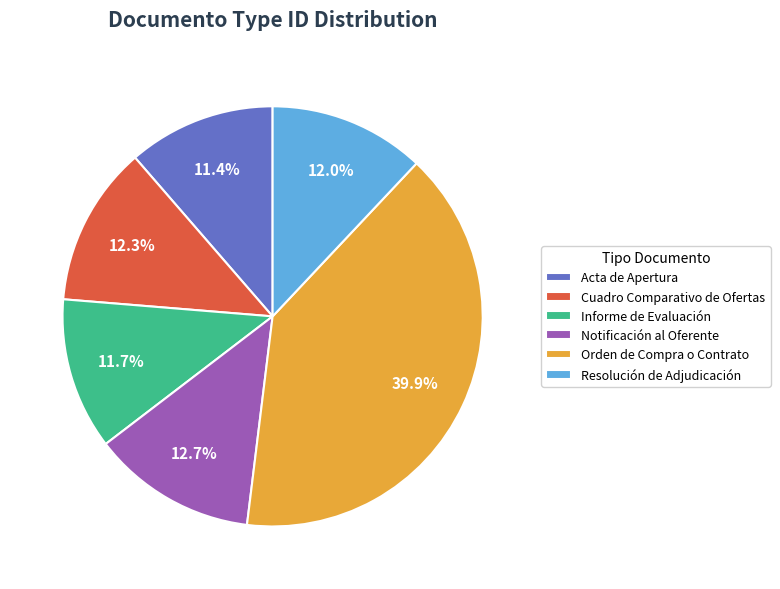

To the nearest percent, what percentage of the pie is Informe de Evaluación?

12%